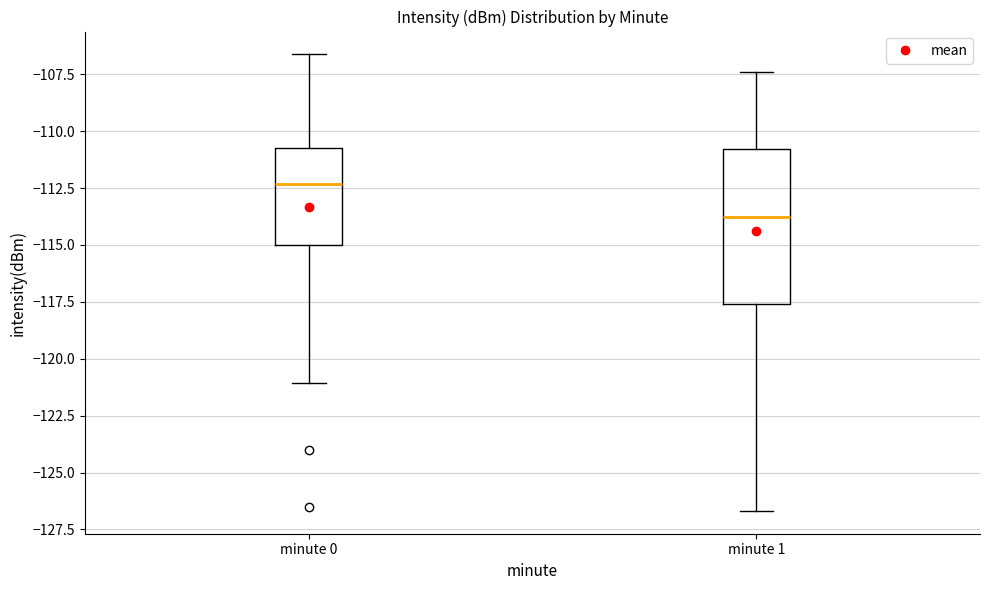

Reading left to right, read every box against the y-axis: the position of its median line, the range the box covers, and the ends of its whiskers. The values are not printed on the chart, so give them approximately, as read against the axis.

minute 0: median -112.5, box -115.0 to -111.0, whiskers -121.0 to -106.5
minute 1: median -114.0, box -117.5 to -111.0, whiskers -126.5 to -107.5